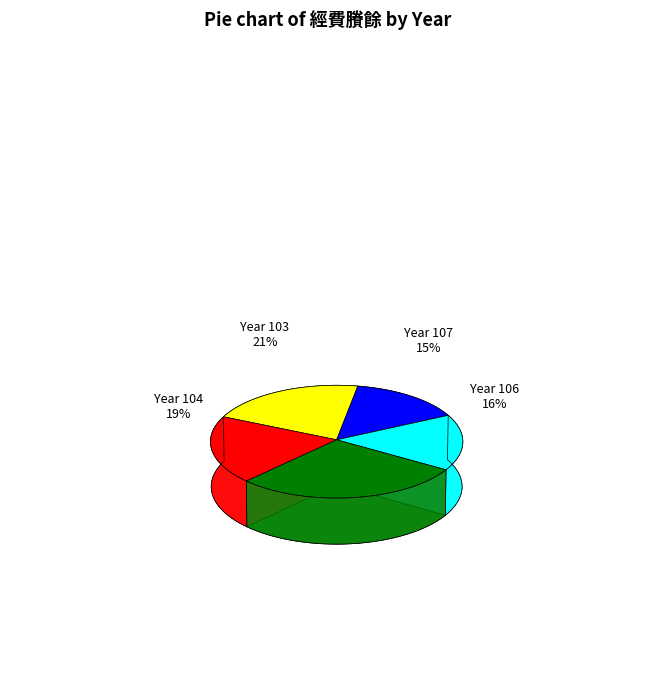

What is the change in value from 經費賸餘(左標) 103 to 經費賸餘(左標) 106?

-79494.4